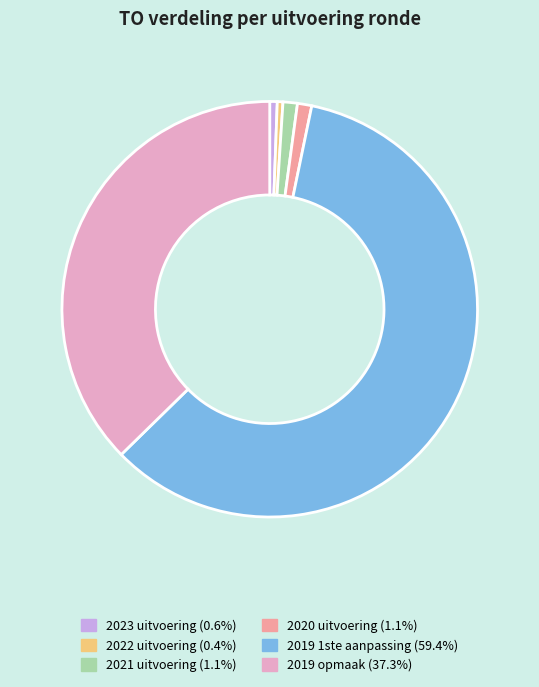

Count the number of slices in the pie.

6